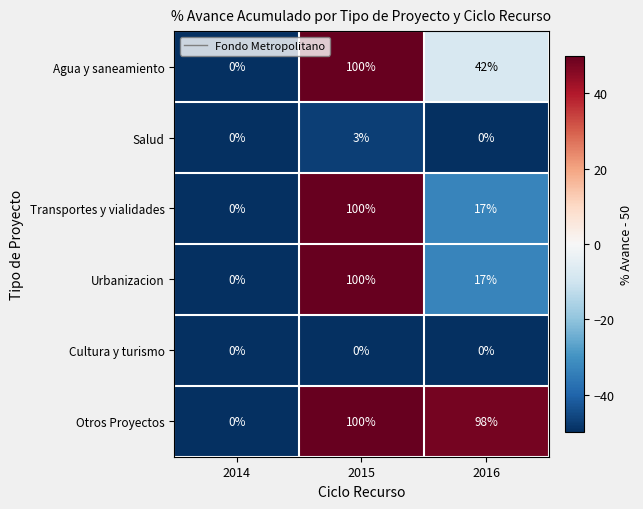

What is the difference between the maximum and minimum values in the Agua y saneamiento series?

100